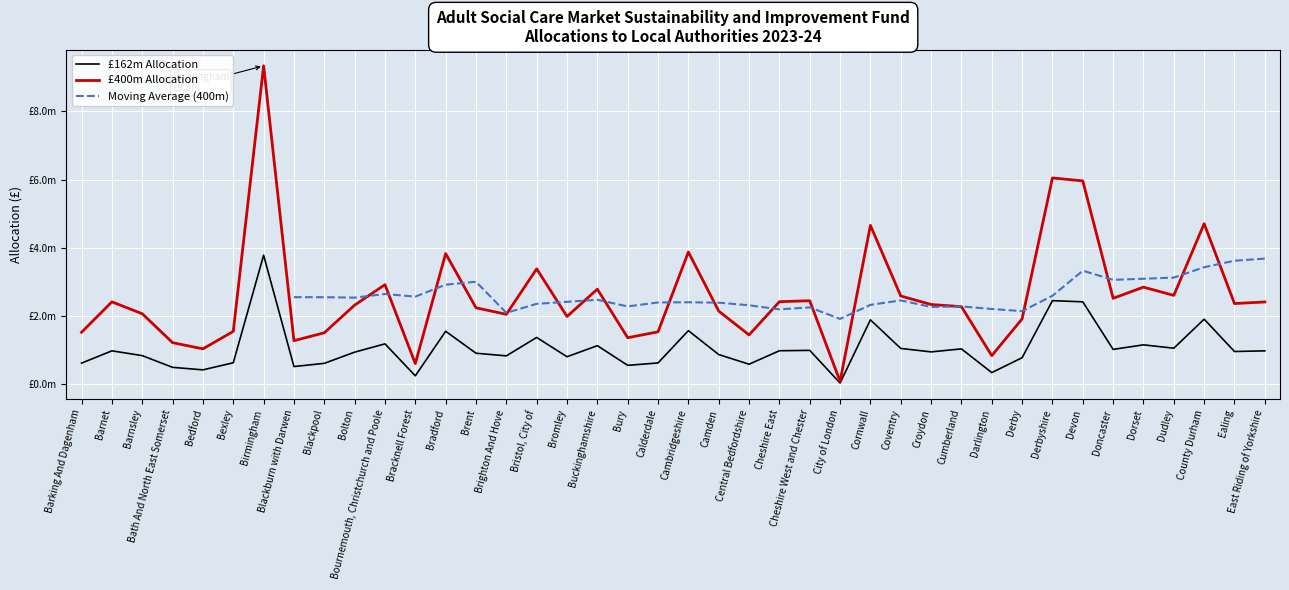

The 400m Allocation series shows 2066492 at Birmingham. True or false?

False